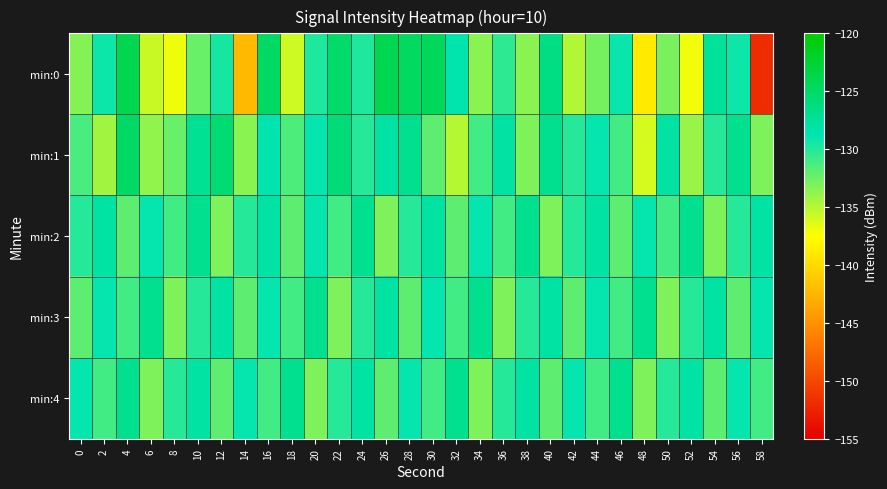

How many distinct data groups are displayed?

5